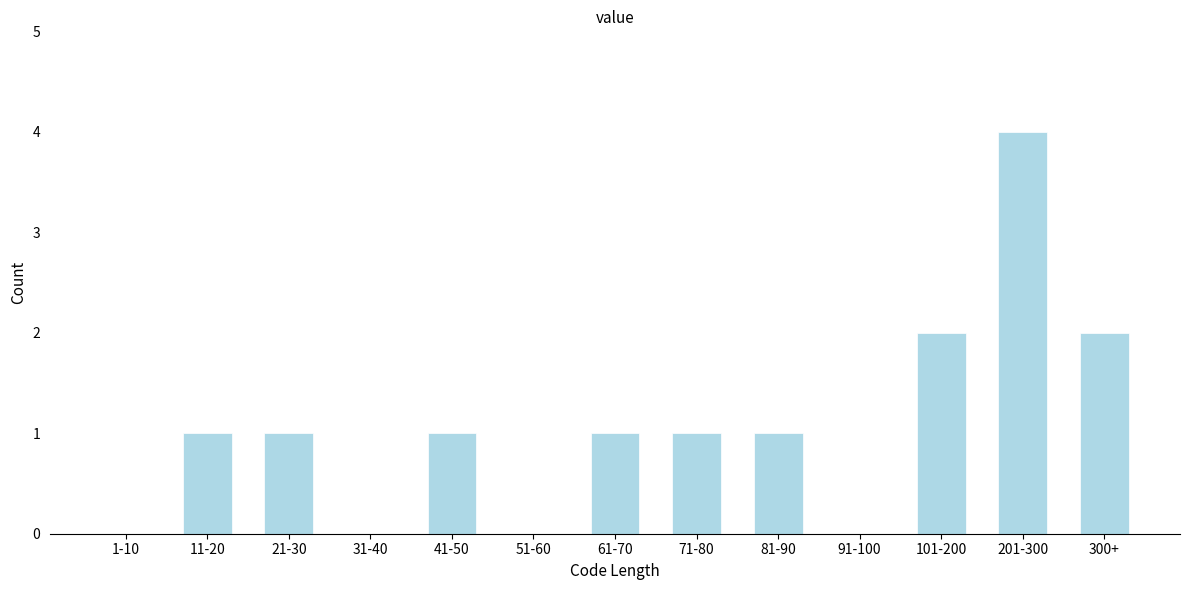

Reading left to right, extract all data points from this chart.

1-10=0	11-20=1	21-30=1	31-40=0	41-50=1	51-60=0	61-70=1	71-80=1	81-90=1	91-100=0	101-200=2	201-300=4	300+=2